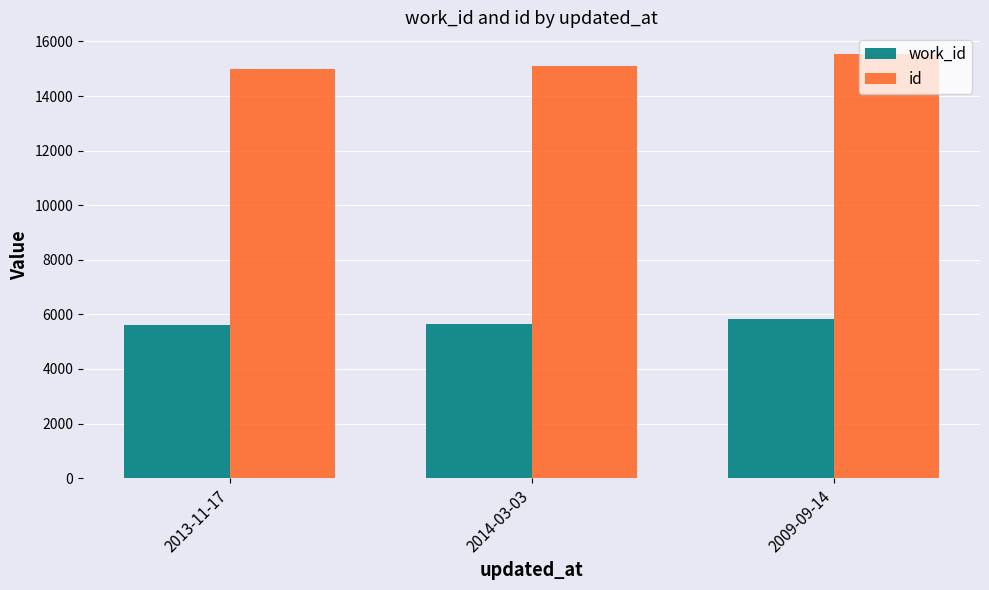

What is the total value across all series at 2014-03-03?

20741